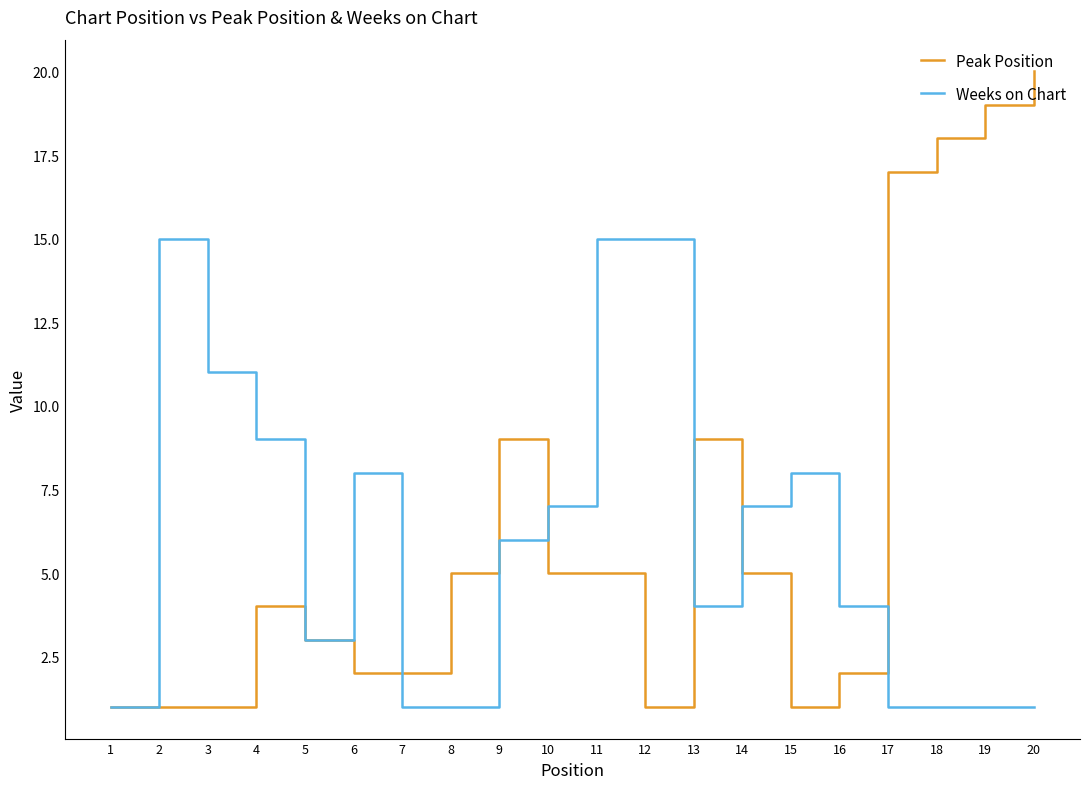

Which series has the largest range (max minus min)?

Peak Position